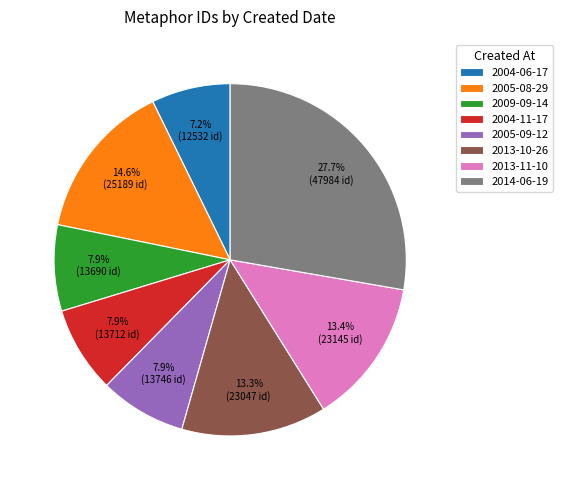

What percentage is the 2009-09-14 slice, to the nearest percent?

8%